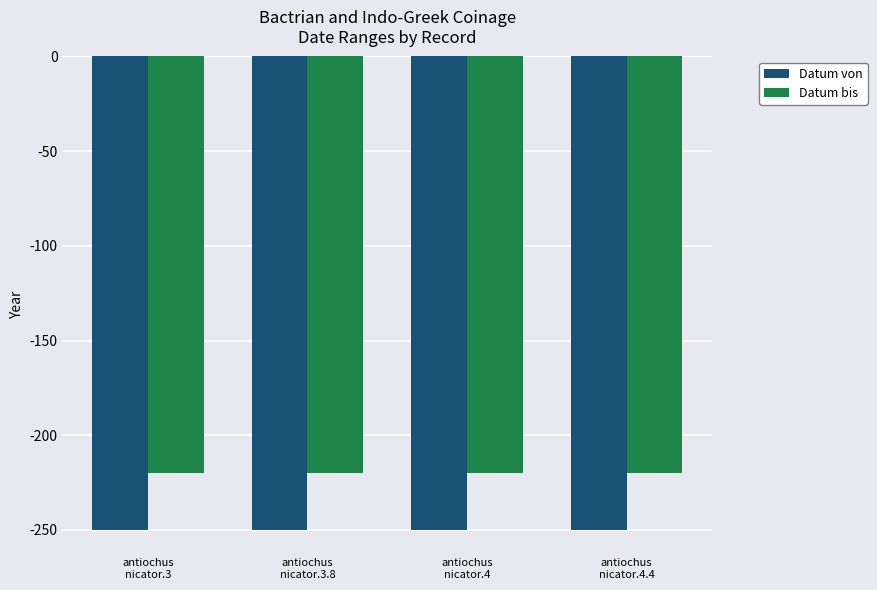

What is the average value of the Datum von series?

-250